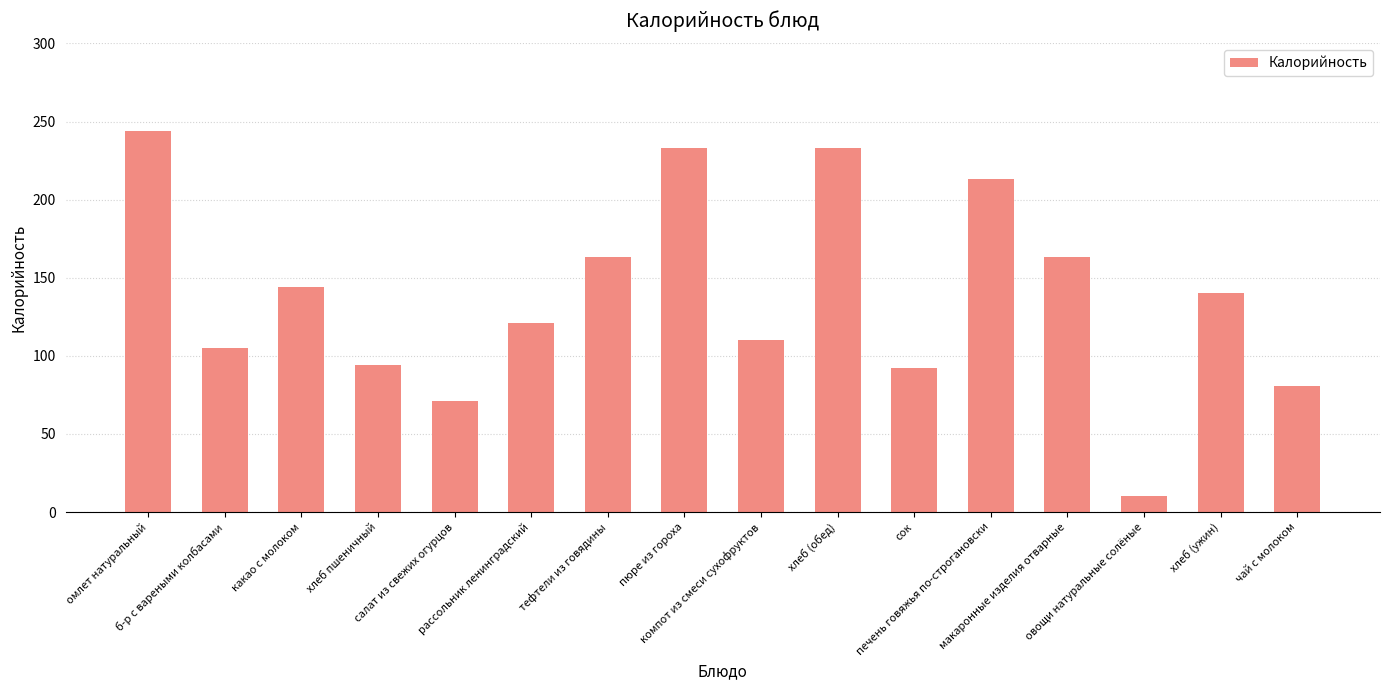

What position from the right is пюре из гороха?

9